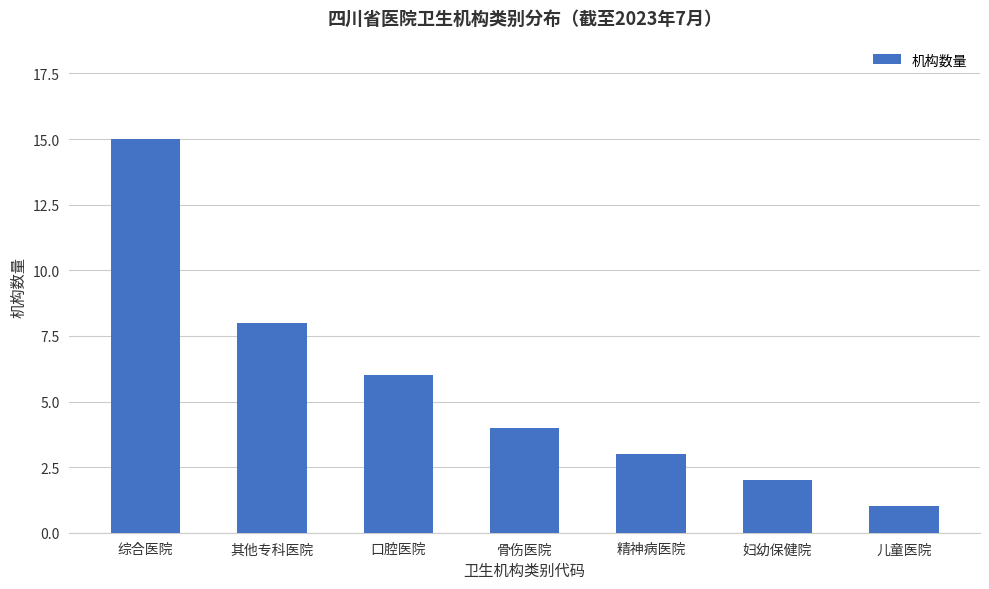

How many series are shown in this chart?

1